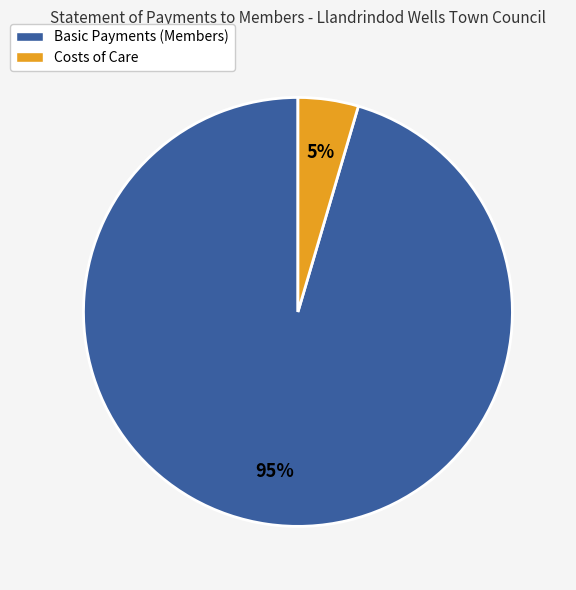

To the nearest percent, what is the average slice percentage?

50%